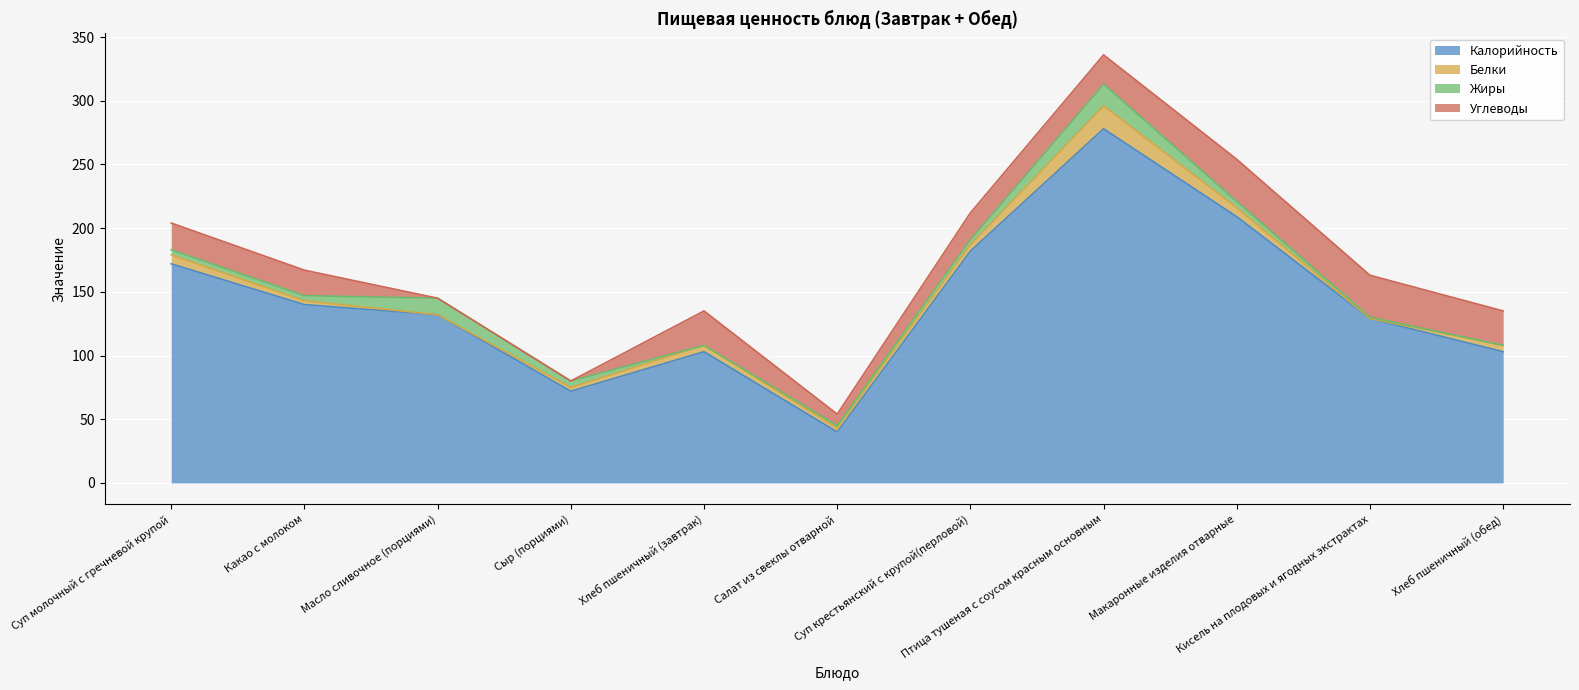

Read the Калорийность value at Макаронные изделия отварные.

209